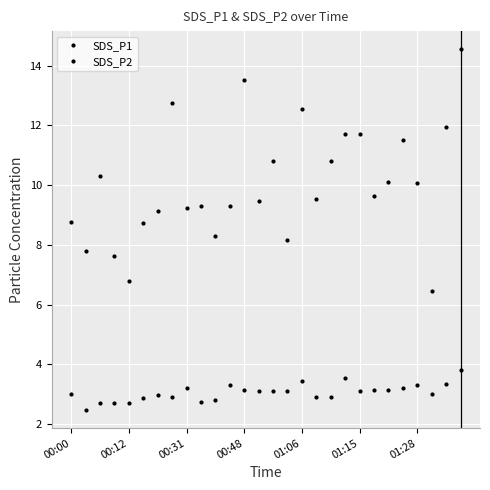

Rank the series by their maximum value, from lowest to highest.

SDS_P2, SDS_P1